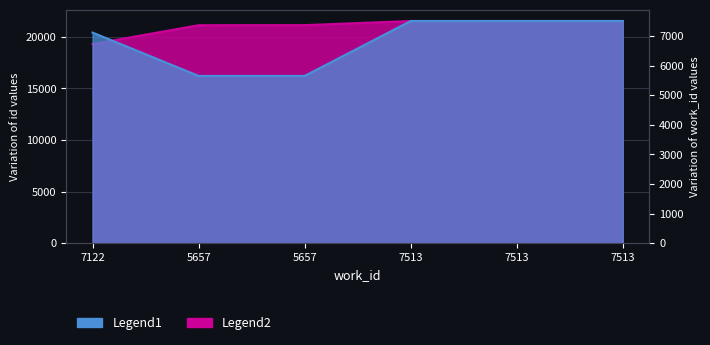

Which series has the largest range (max minus min)?

Legend1